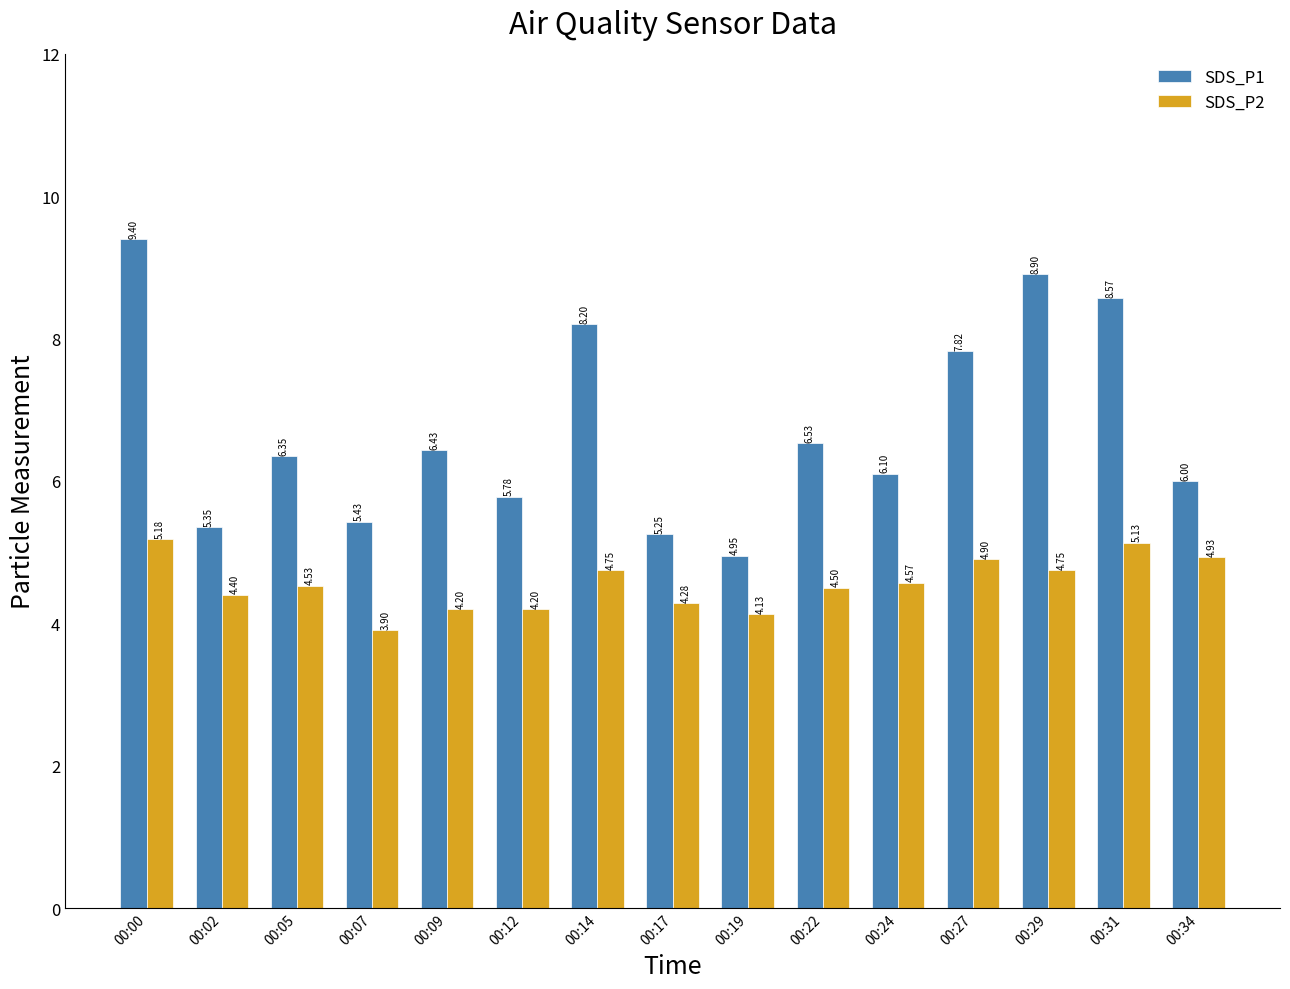

How many groups of bars are there?

15